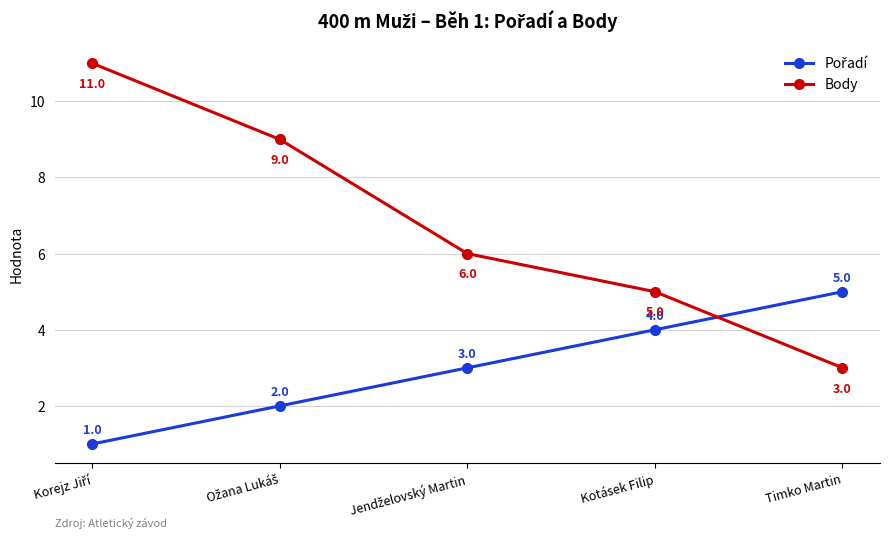

Which series has the largest total across all categories?

Body